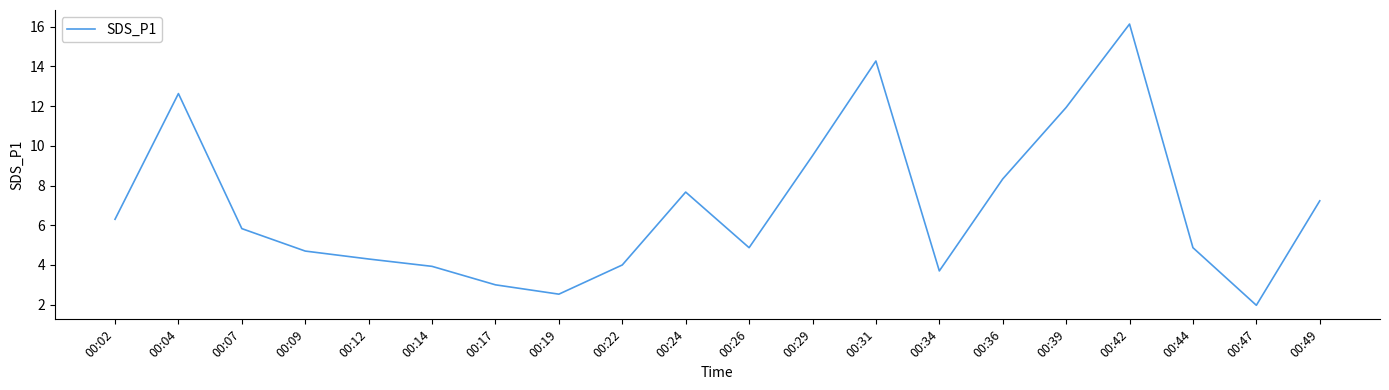

Reading right to left, transcribe all the data shown in this chart.

00:49=7.2	00:47=2.0	00:44=4.9	00:42=16.1	00:39=11.9	00:36=8.3	00:34=3.7	00:31=14.3	00:29=9.5	00:26=4.9	00:24=7.7	00:22=4.0	00:19=2.5	00:17=3.0	00:14=3.9	00:12=4.3	00:09=4.7	00:07=5.8	00:04=12.6	00:02=6.3